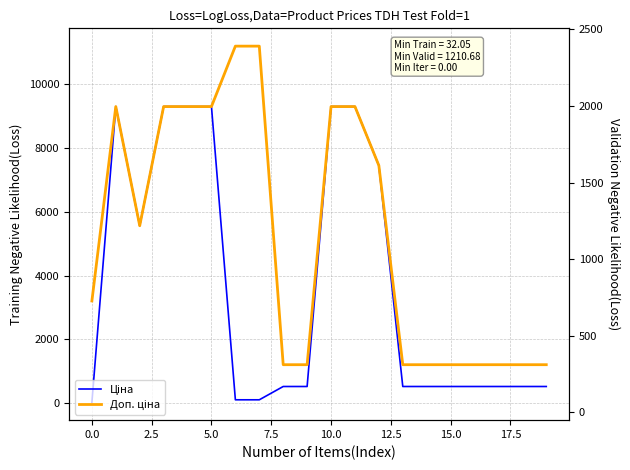

List the series in order of their overall mean, lowest first.

Ціна, Доп. ціна